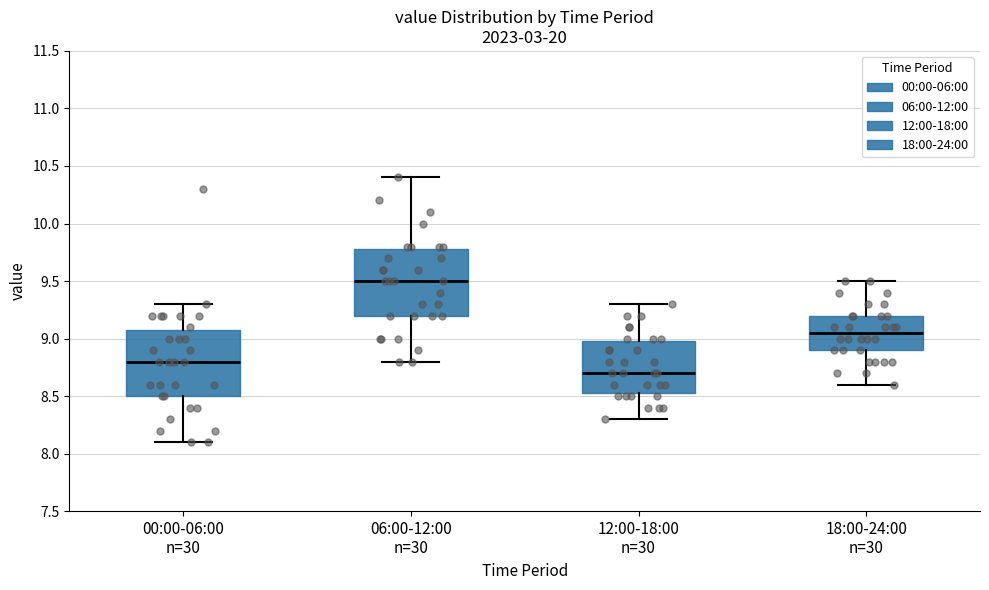

Which box has the lowest median line?

12:00-18:00 n=30